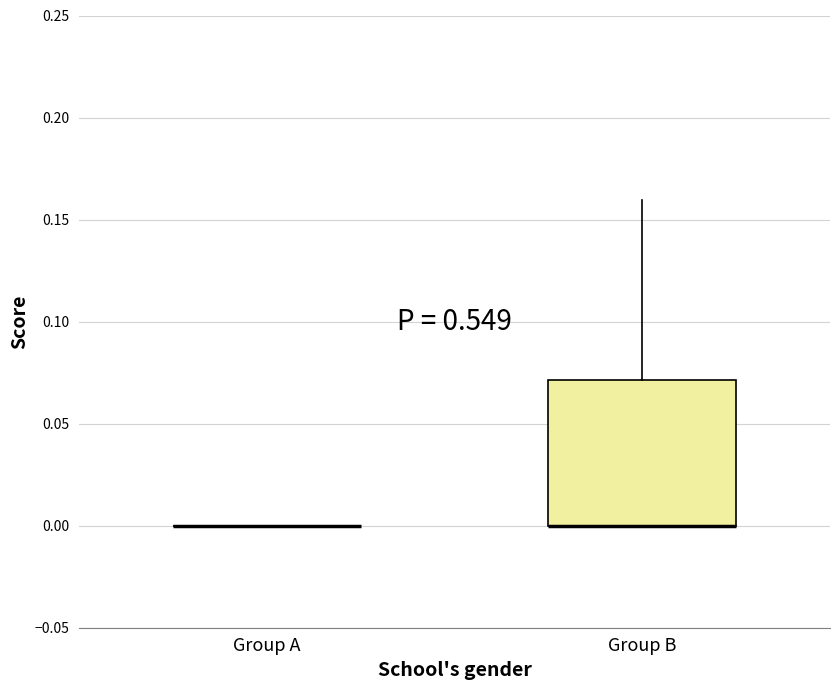

Which box is the tallest, from its lower edge to its upper edge?

Group B